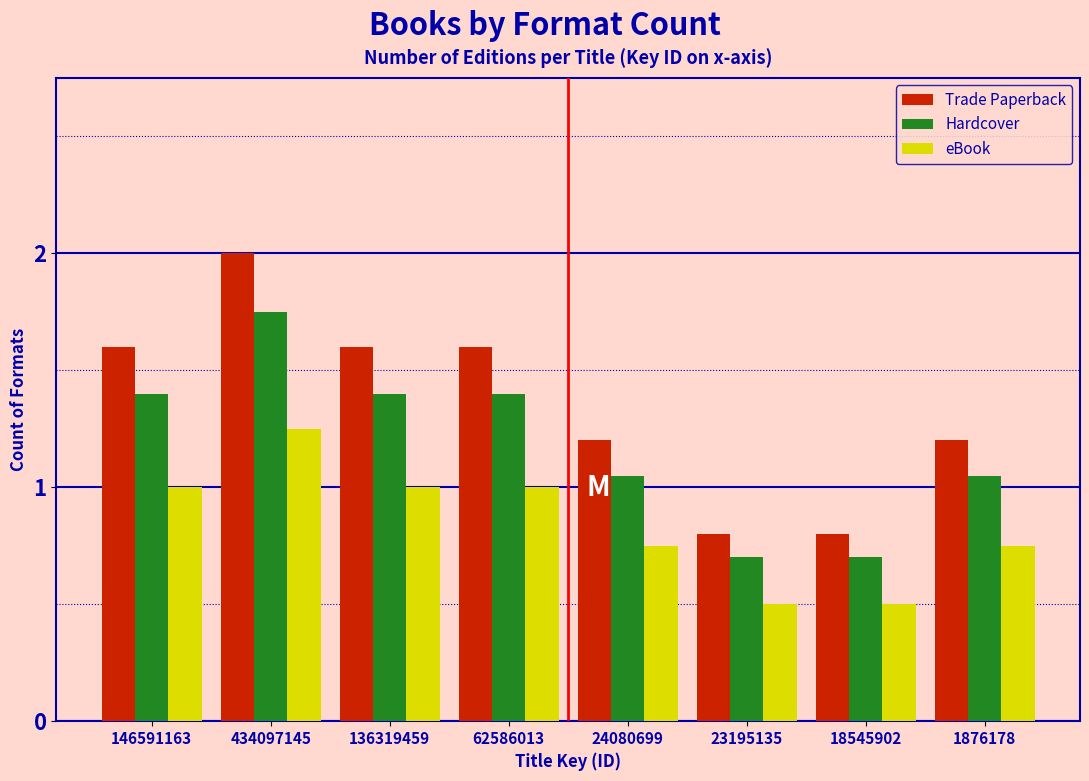

What is the total value across all series at 18545902?

2.0